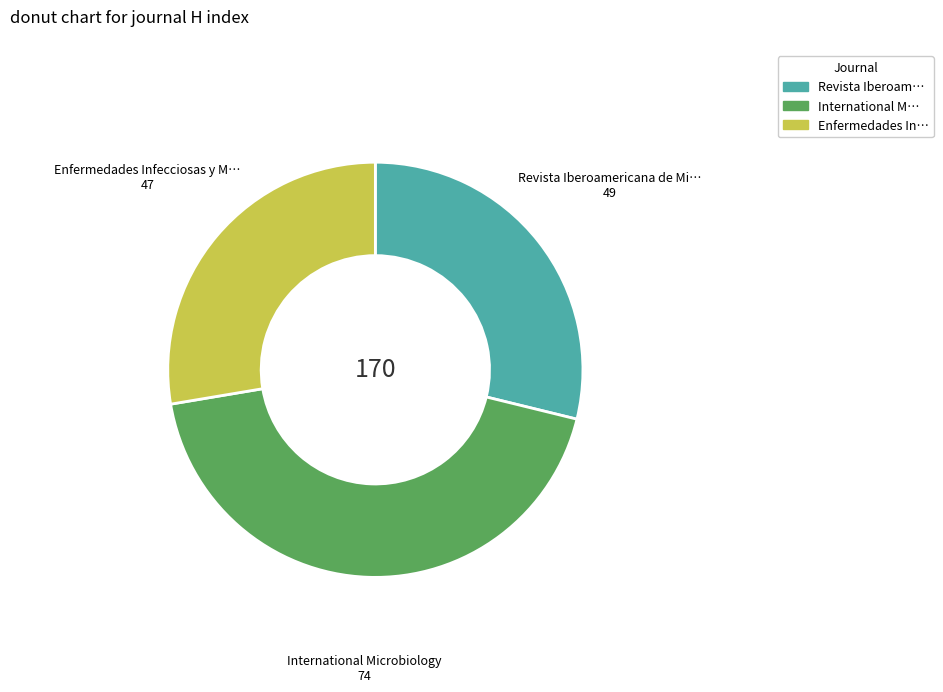

Is there any slice that represents more than half of the pie?

No